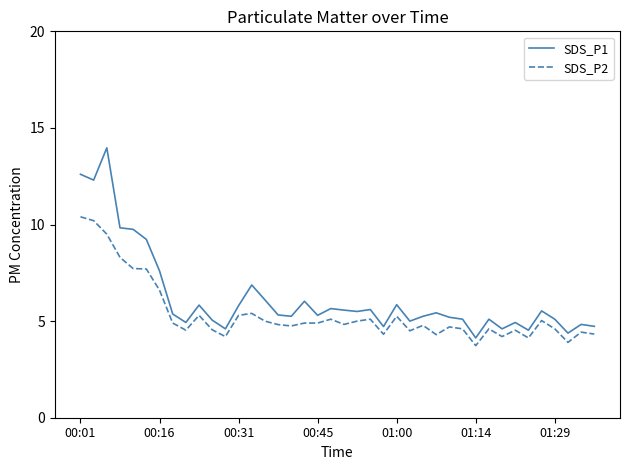

What is the minimum value for SDS_P1?

4.1